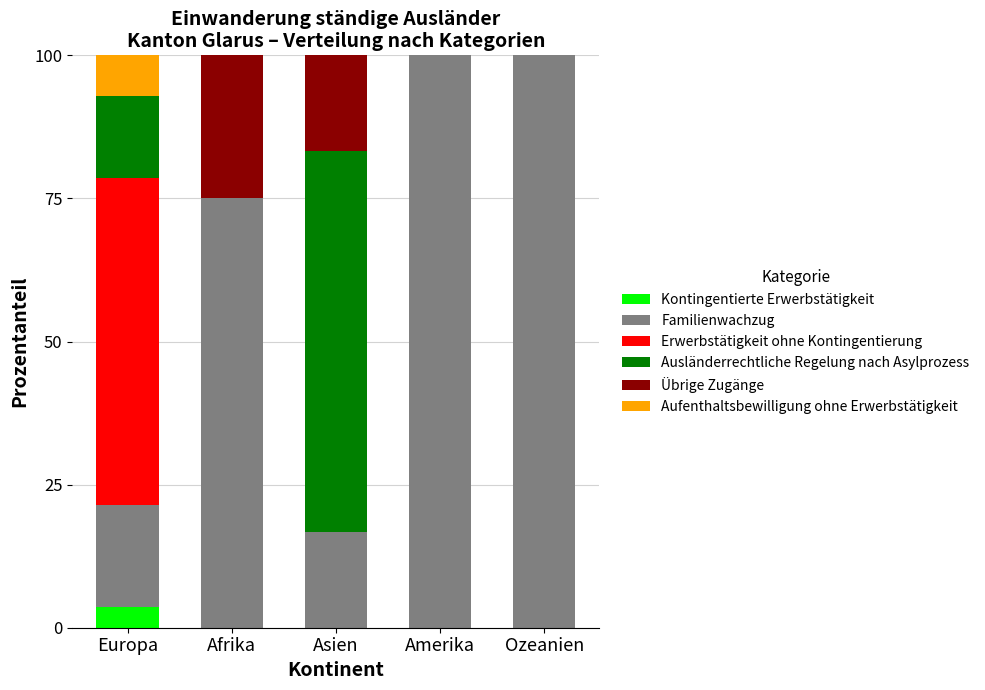

What is the total value across all series at Amerika?

100.0